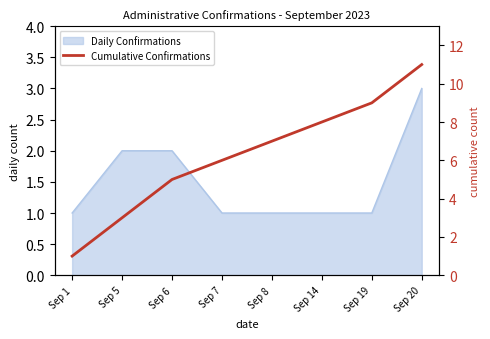

Is it true that the value at Sep 20 is 4?

False